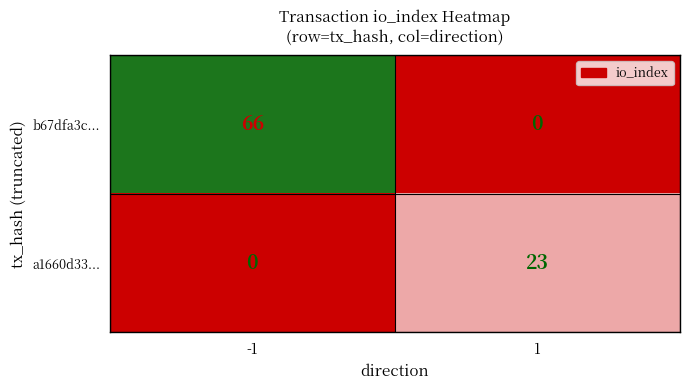

At -1, list the series in order from smallest to largest.

a1660d33..., b67dfa3c...